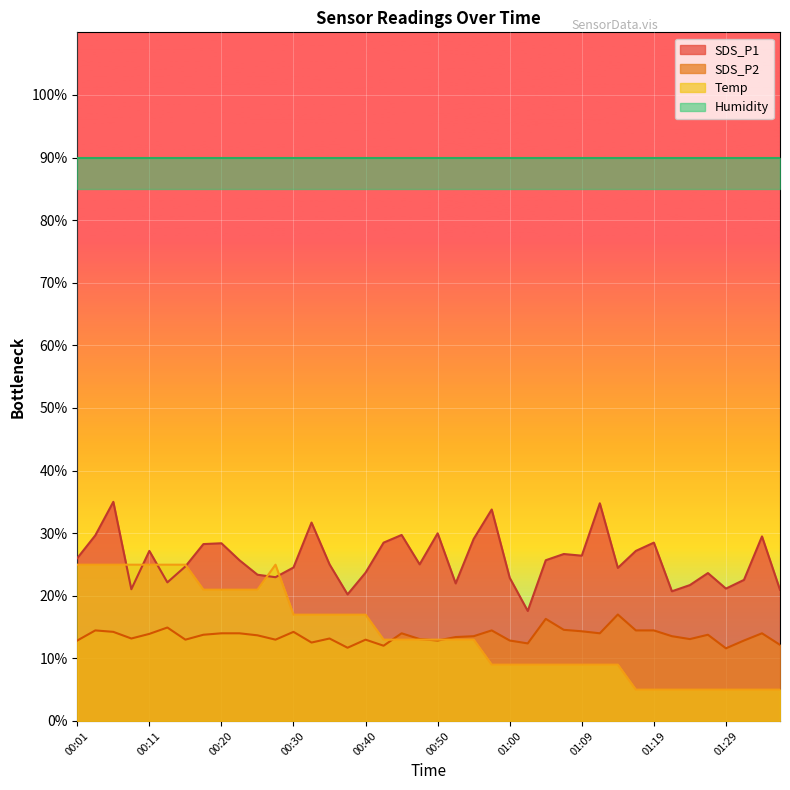

What is the difference between the highest and lowest values at 01:09?

17.4